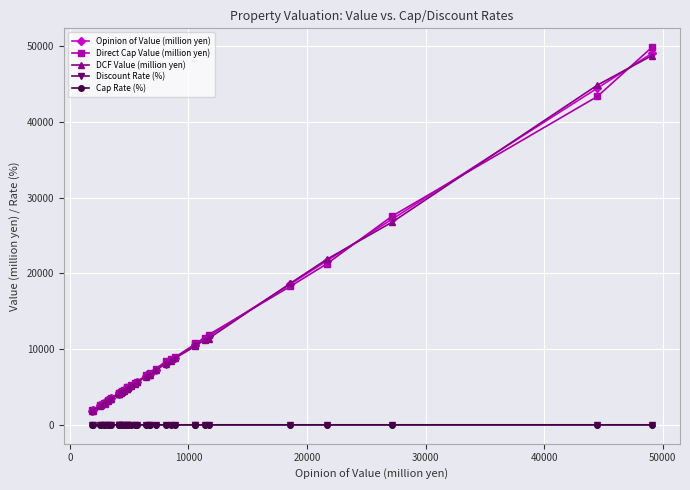

How many data points in Opinion of Value (million yen) are less than 5150?

18